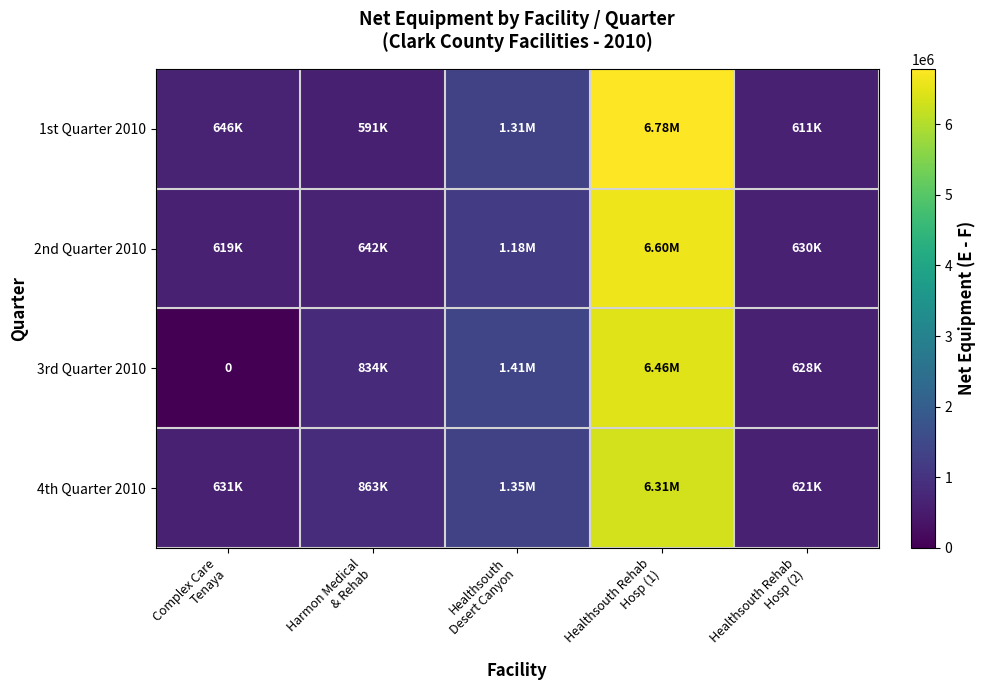

At which label is 4th Quarter 2010 closest to 3465757?

Healthsouth Desert Canyon